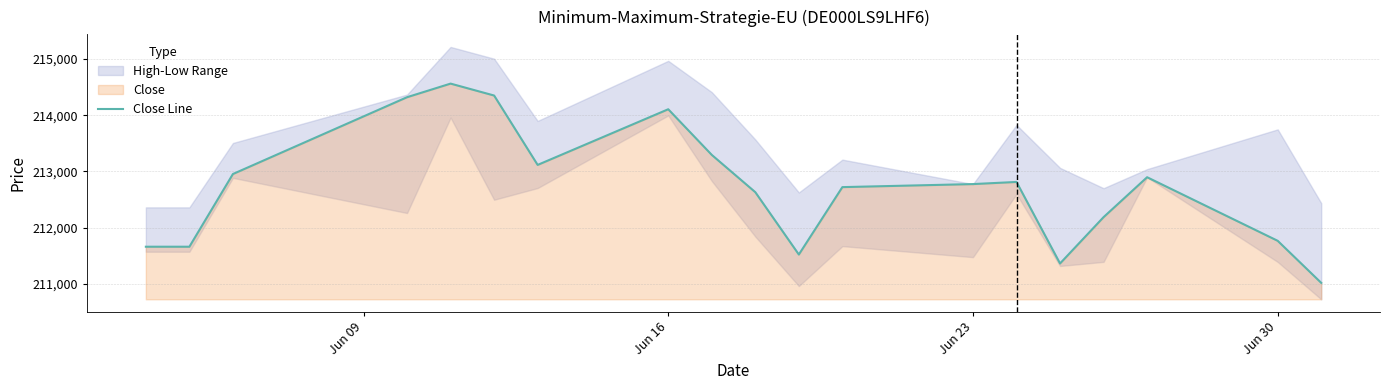

Reading left to right, what are all the values shown in this chart?

211660	211660	212953	214319	214561	214349	213115	214105	213293	212630	211521	212720	212774	212812	211362	212186	212896	211765	211017